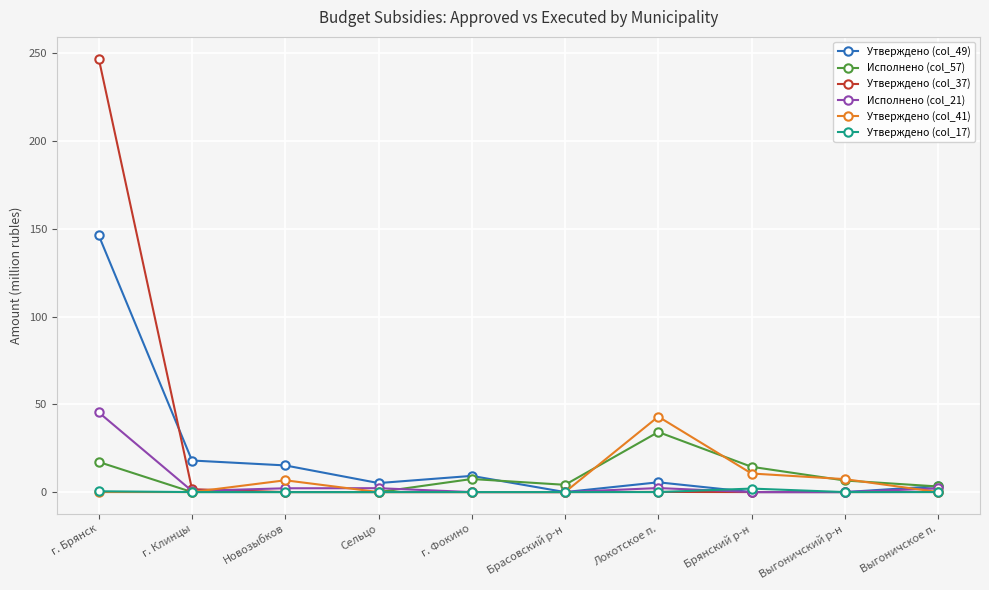

True or false: Утверждено (col_49) has more than 0 interior local peaks.

True